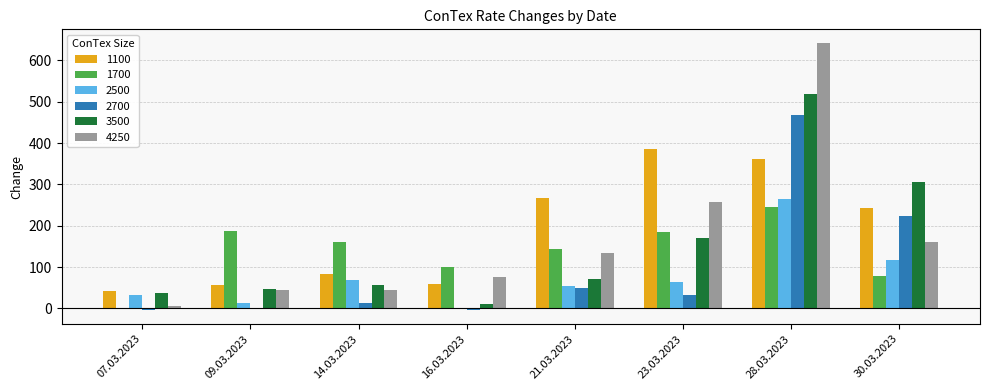

Is the value of 2700 at 07.03.2023 greater than the value of 4250 at 23.03.2023?

No